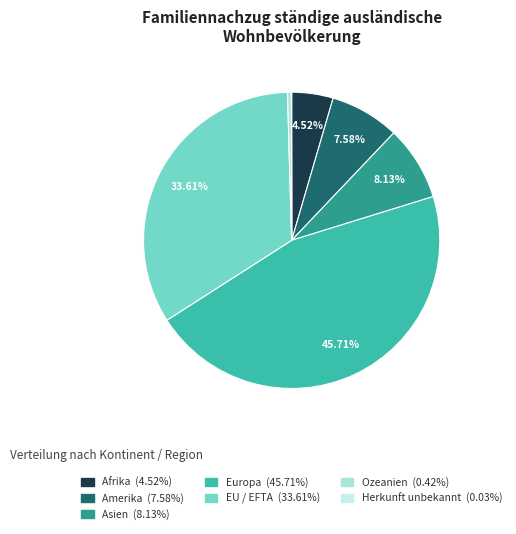

Rank the categories by value from highest to lowest.

Europa, EU / EFTA, Asien, Amerika, Afrika, Ozeanien, Herkunft unbekannt